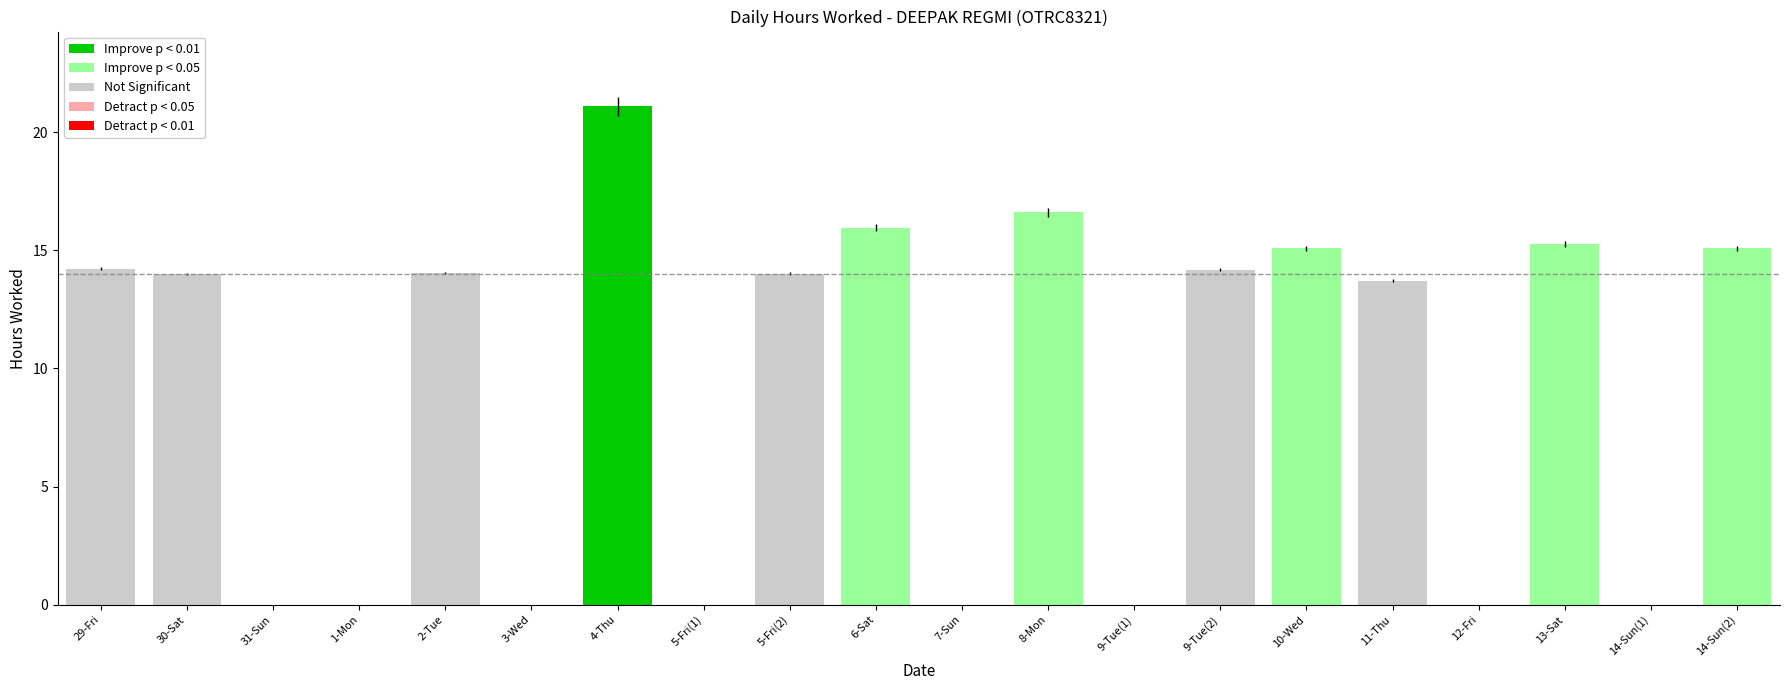

The value at 29-Fri is 14.2. True or false?

True